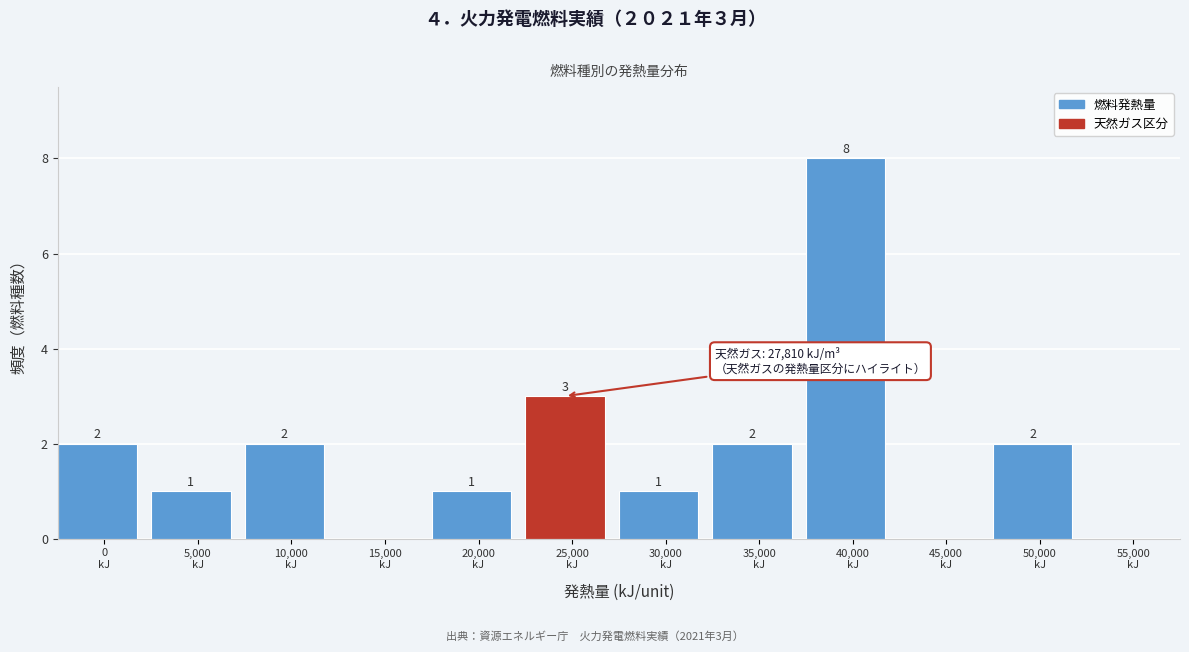

What is the maximum value shown in the chart?

8